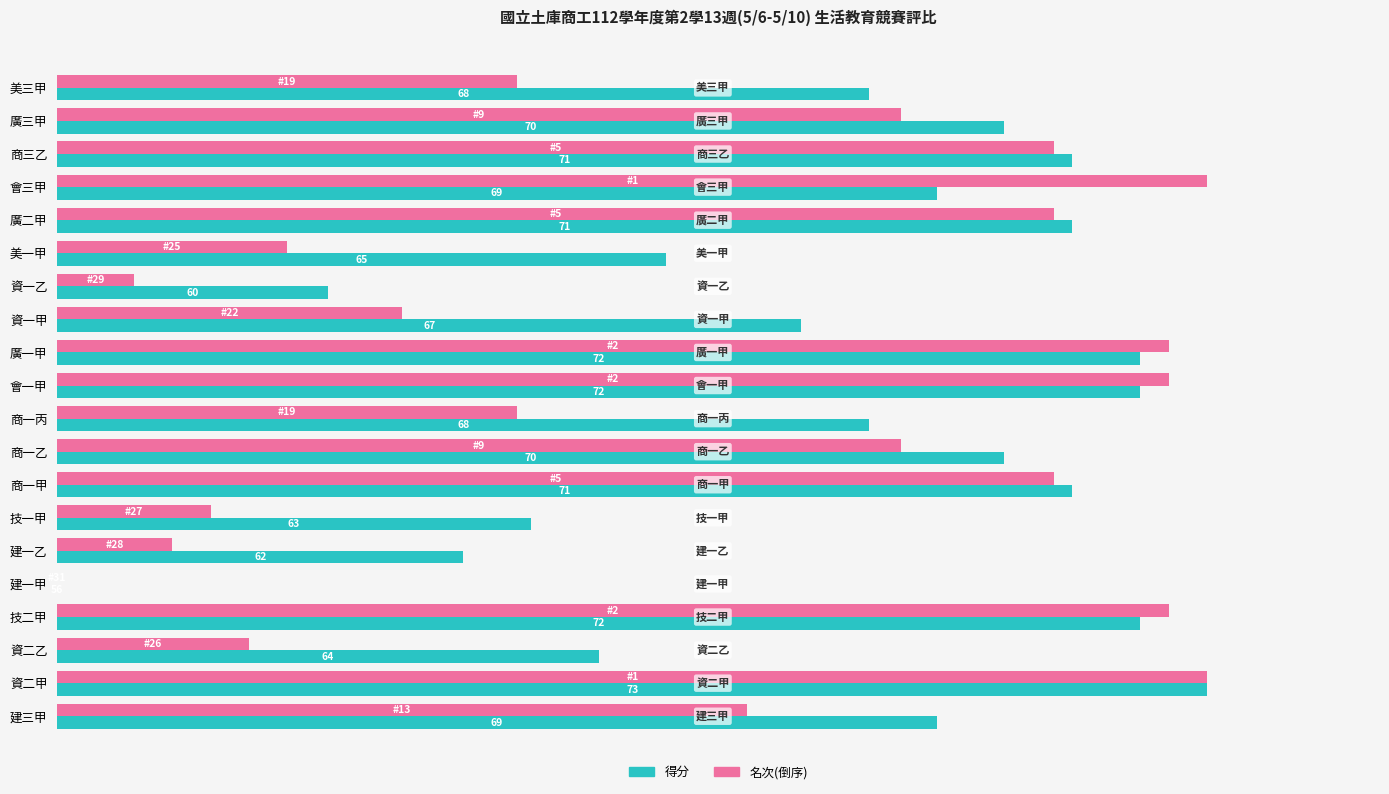

What are all the series names shown in the legend?

得分, 名次(倒序)